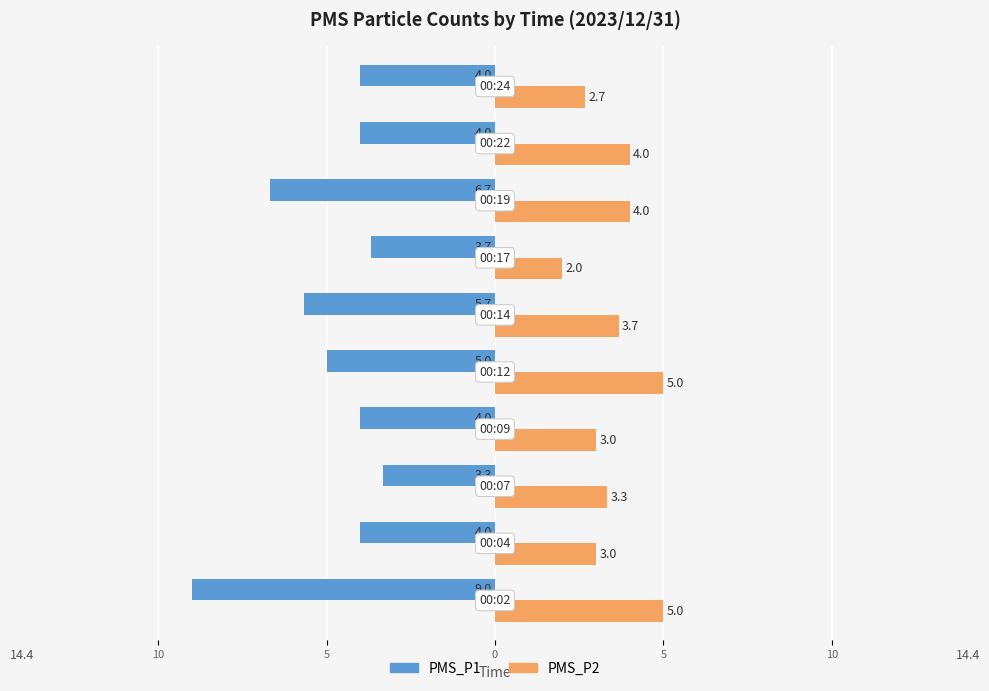

Reading left to right, list all the values displayed in this chart.

PMS_P1: -9.0	-4.0	-3.3	-4.0	-5.0	-5.7	-3.7	-6.7	-4.0	-4.0
PMS_P2: 5.0	3.0	3.3	3.0	5.0	3.7	2.0	4.0	4.0	2.7